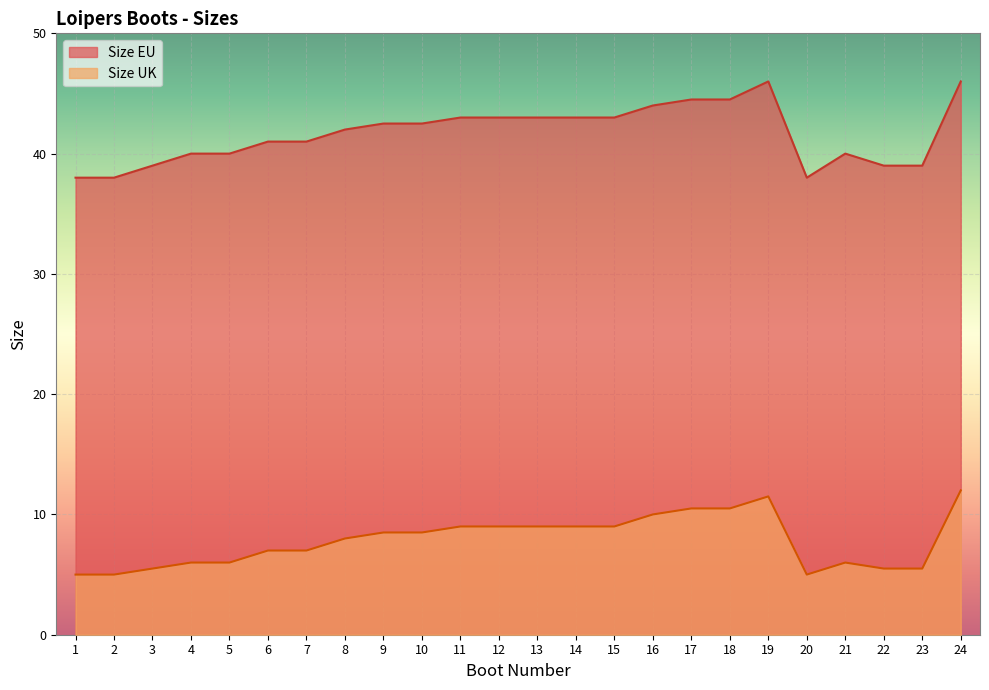

The Size EU series shows 66.6 at 2. True or false?

False